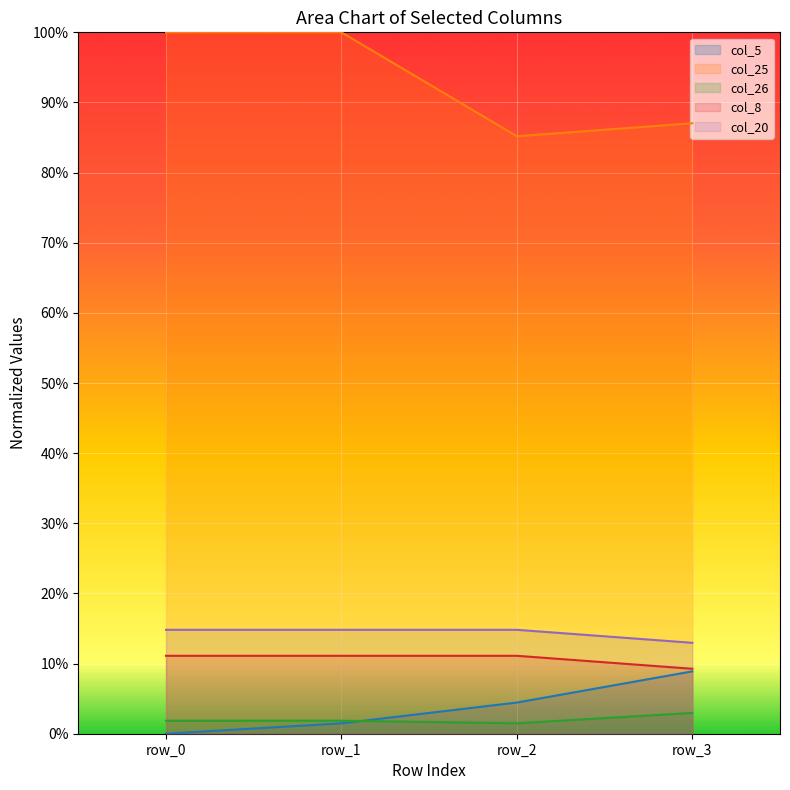

Which category has the highest value across all series?

row_0